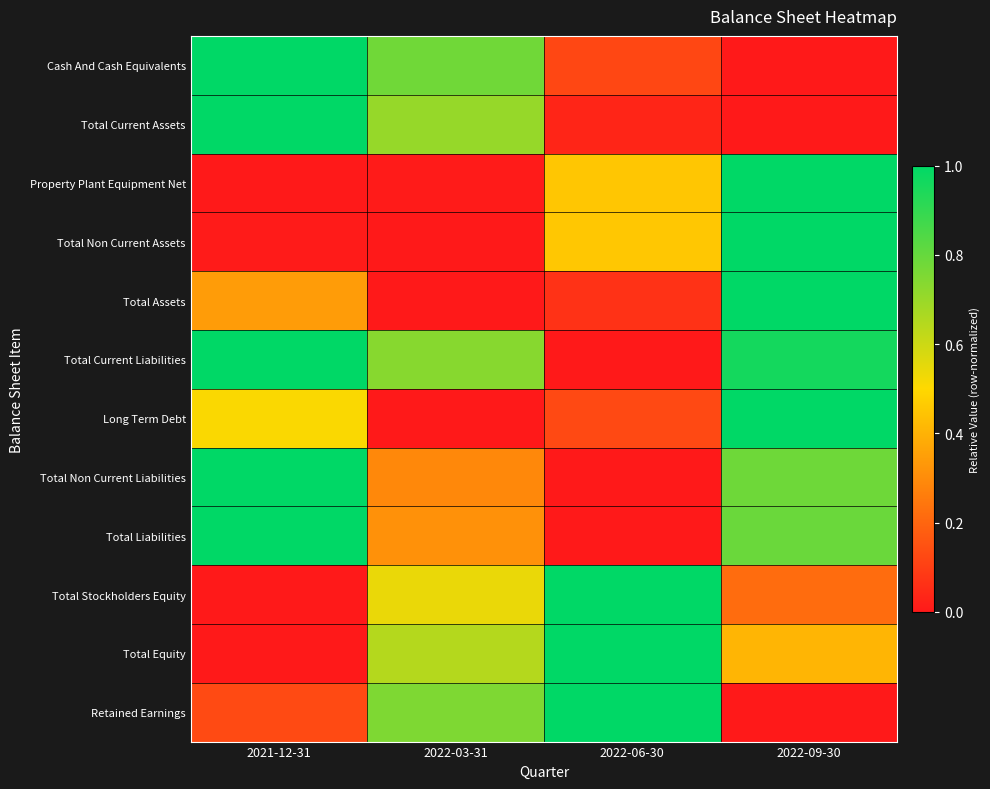

Reading right to left, what are all the values shown in this chart?

Cash And Cash Equivalents: 2022-09-30=0.0	2022-06-30=0.1	2022-03-31=0.8	2021-12-31=1.0
Total Current Assets: 2022-09-30=0.0	2022-06-30=0.0	2022-03-31=0.7	2021-12-31=1.0
Property Plant Equipment Net: 2022-09-30=1.0	2022-06-30=0.5	2022-03-31=0.0	2021-12-31=0.0
Total Non Current Assets: 2022-09-30=1.0	2022-06-30=0.5	2022-03-31=0.0	2021-12-31=0.0
Total Assets: 2022-09-30=1.0	2022-06-30=0.1	2022-03-31=0.0	2021-12-31=0.3
Total Current Liabilities: 2022-09-30=1.0	2022-06-30=0.0	2022-03-31=0.7	2021-12-31=1.0
Long Term Debt: 2022-09-30=1.0	2022-06-30=0.1	2022-03-31=0.0	2021-12-31=0.5
Total Non Current Liabilities: 2022-09-30=0.8	2022-06-30=0.0	2022-03-31=0.3	2021-12-31=1.0
Total Liabilities: 2022-09-30=0.8	2022-06-30=0.0	2022-03-31=0.3	2021-12-31=1.0
Total Stockholders Equity: 2022-09-30=0.2	2022-06-30=1.0	2022-03-31=0.5	2021-12-31=0.0
Total Equity: 2022-09-30=0.4	2022-06-30=1.0	2022-03-31=0.6	2021-12-31=0.0
Retained Earnings: 2022-09-30=0.0	2022-06-30=1.0	2022-03-31=0.8	2021-12-31=0.1